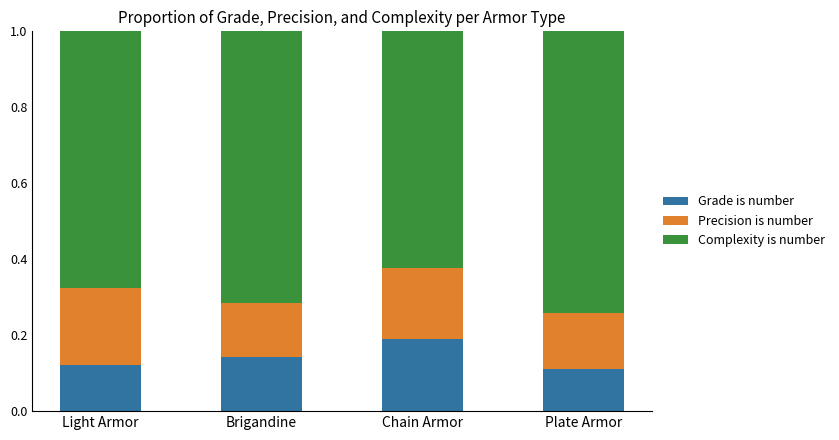

The Grade is number series shows 0.2 at Chain Armor. True or false?

True